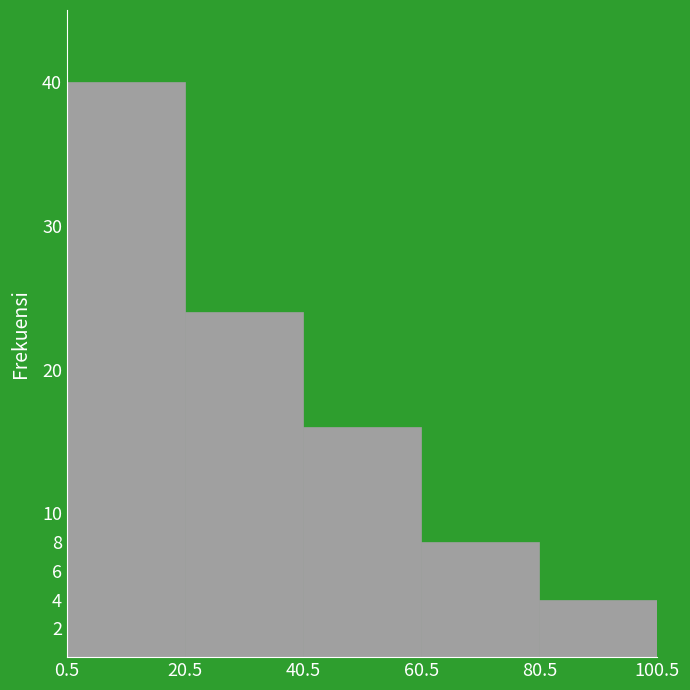

Reading left to right, list every bar in this chart as the range it spans on the x-axis followed by its height. The values are not printed on the chart, so give them approximately, as read against the axis.

0.5 to 20.5: 40
20.5 to 40.5: 24
40.5 to 60.5: 16
60.5 to 80.5: 8
80.5 to 100.5: 4